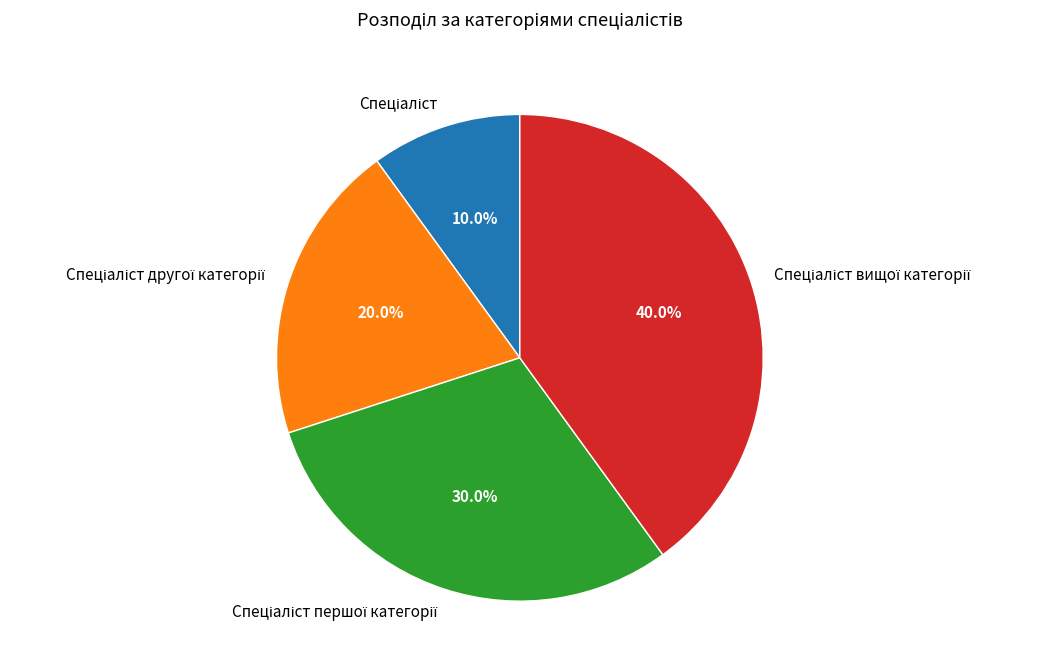

Is there a majority slice in this chart?

No